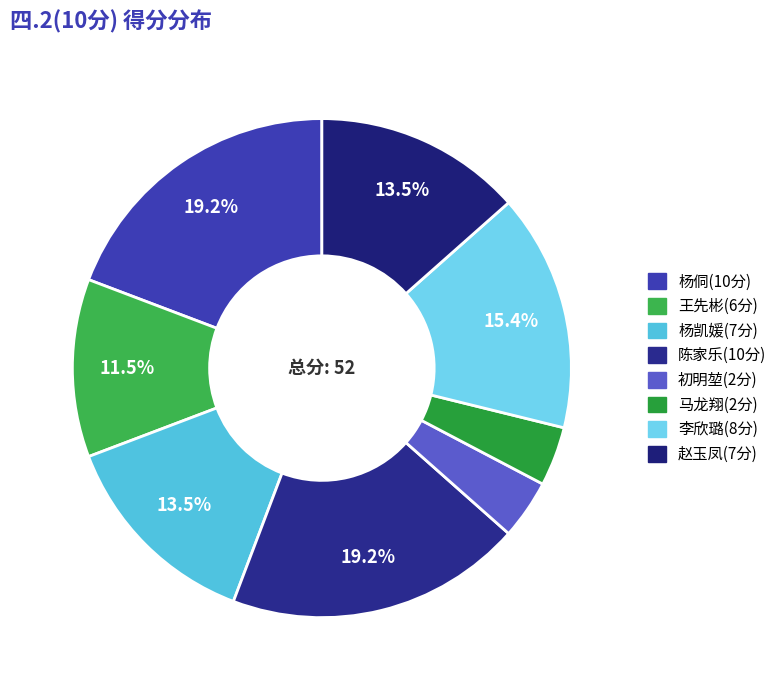

How many slices are in this pie chart?

8